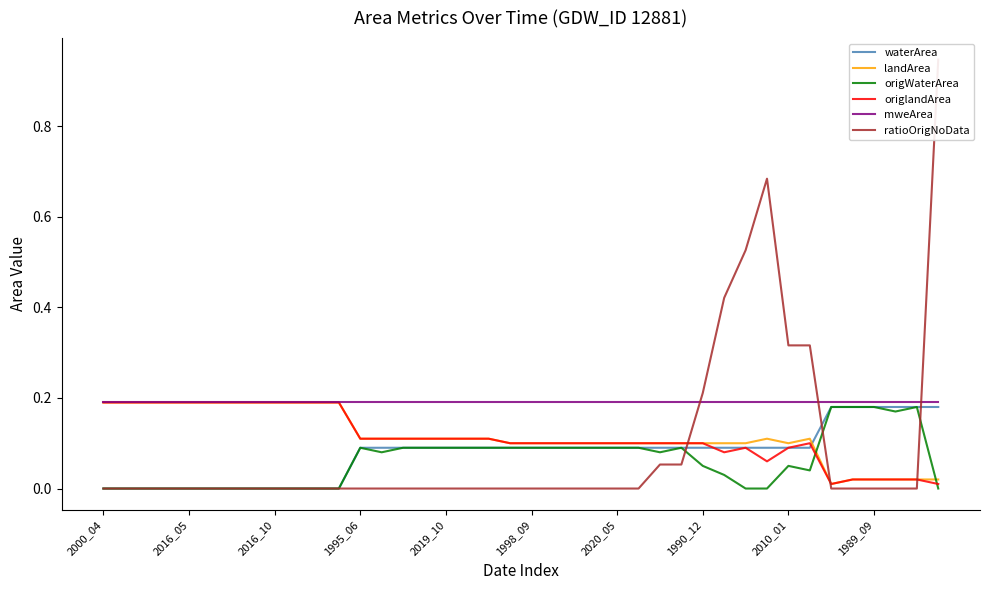

Where is origlandArea nearest to the value 0?

34